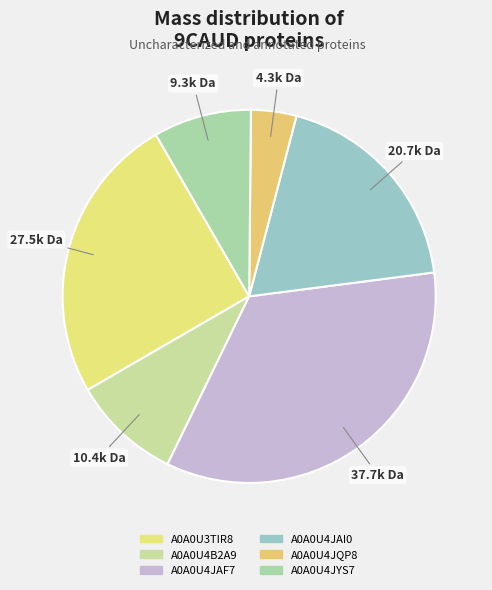

Which has a higher value, A0A0U3TIR8 or A0A0U4JQP8?

A0A0U3TIR8